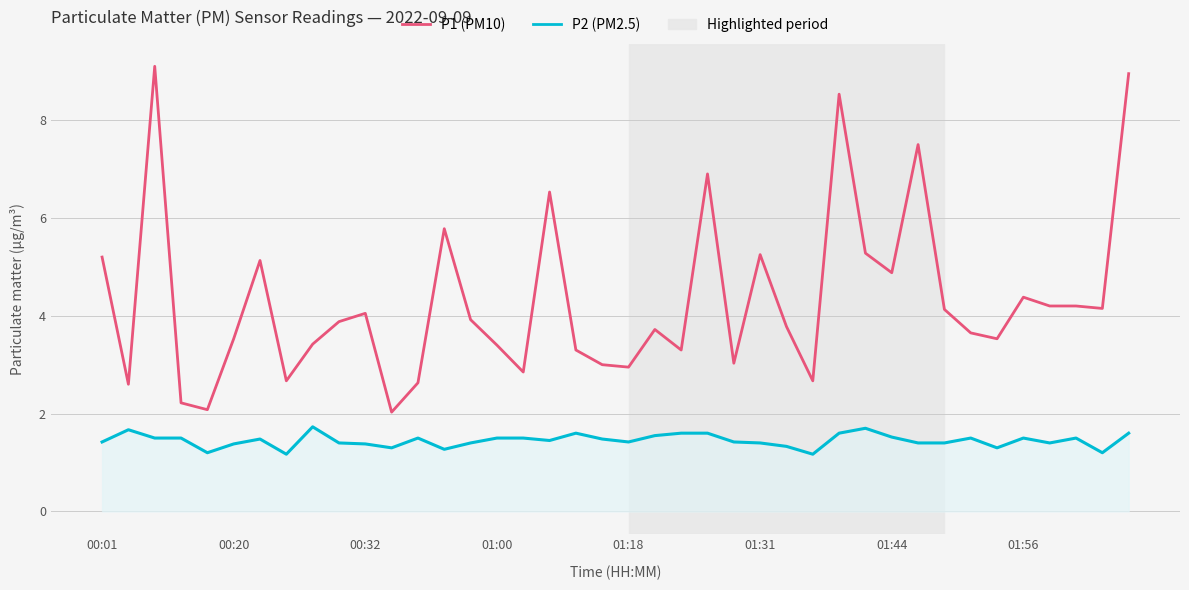

How many lines are shown in the chart?

2